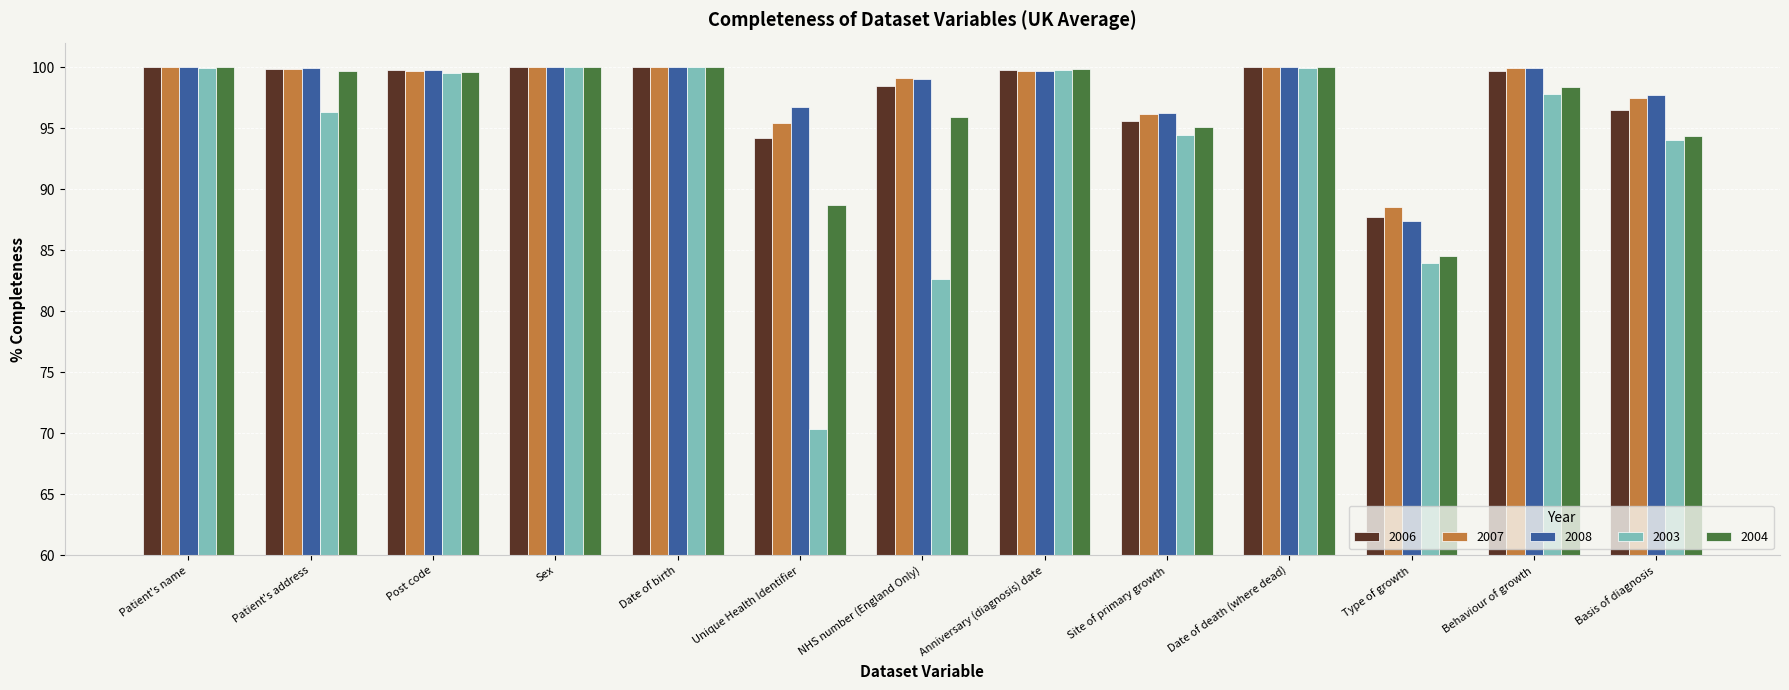

The 2007 series shows 99.8 at Patient's address. True or false?

True